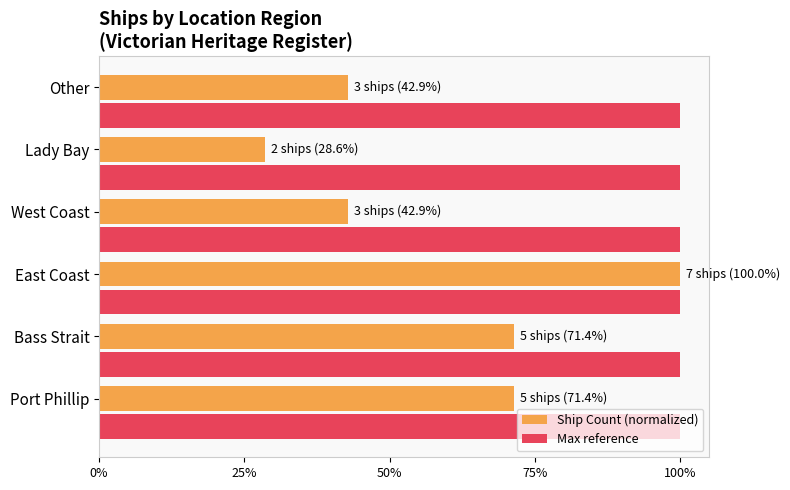

What are all the series names shown in the legend?

Ship Count (normalized), Max reference